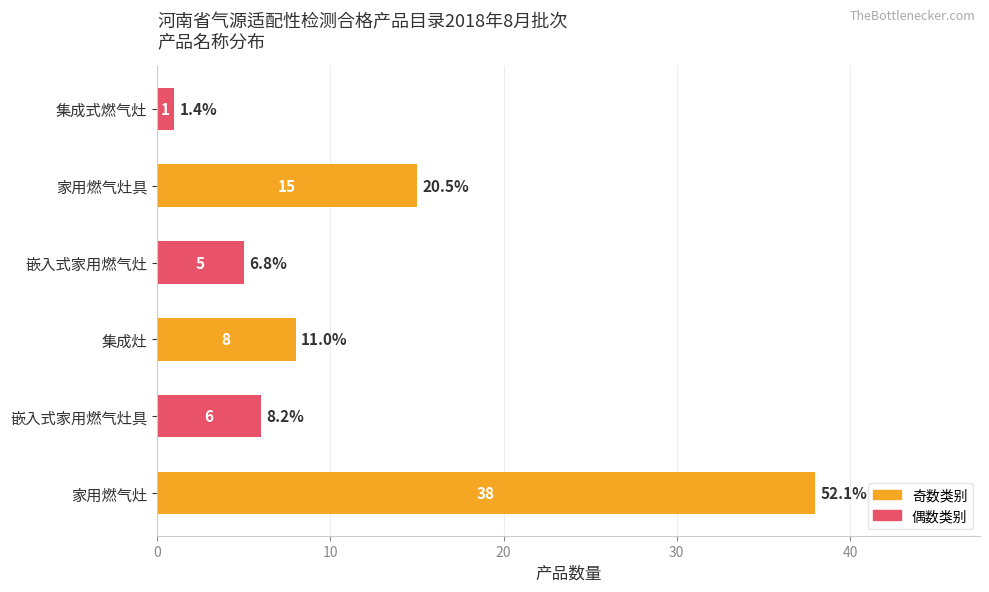

Reading bottom to top, list all the values displayed in this chart.

家用燃气灶=38	嵌入式家用燃气灶具=6	集成灶=8	嵌入式家用燃气灶=5	家用燃气灶具=15	集成式燃气灶=1